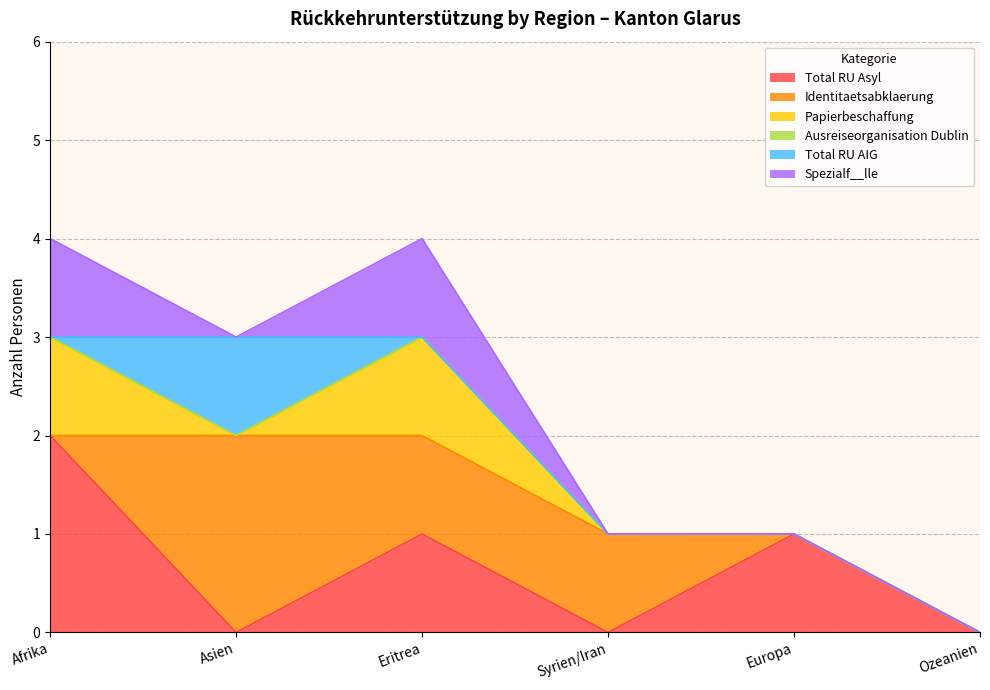

What is the spread (max minus min) of values at Asien?

2